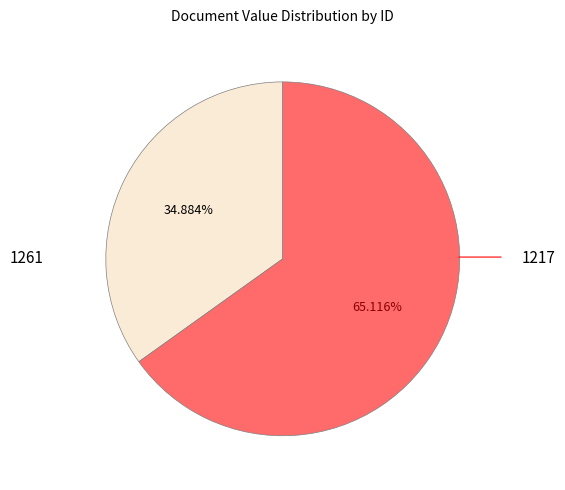

Which category has the smallest portion of the pie?

1261